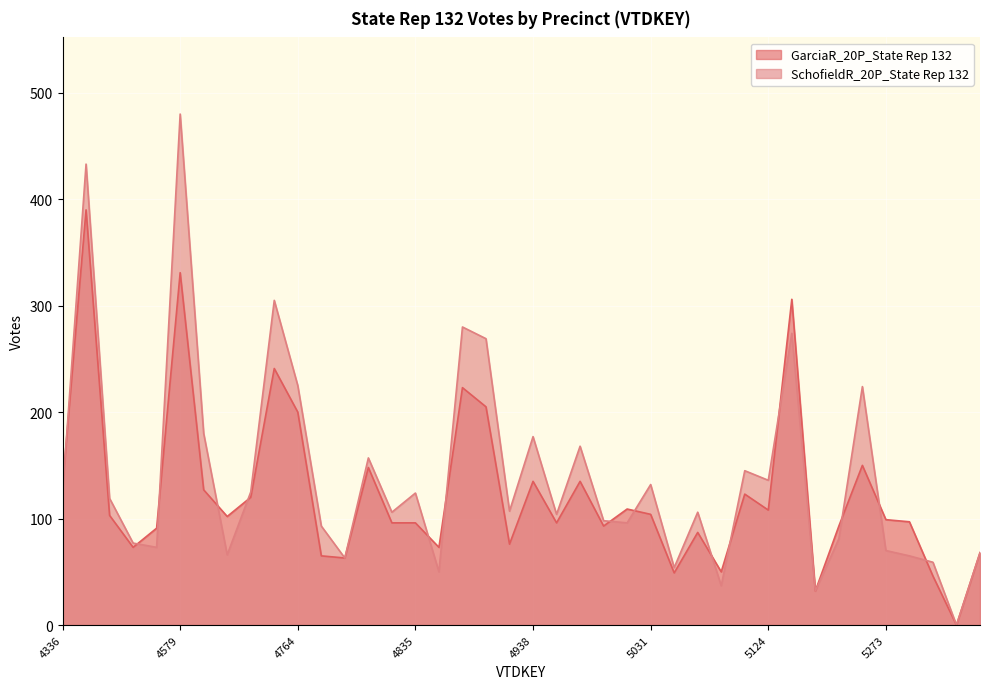

What is the approximate value of SchofieldR_20P_State Rep 132 at 5273, to the nearest 10?

70